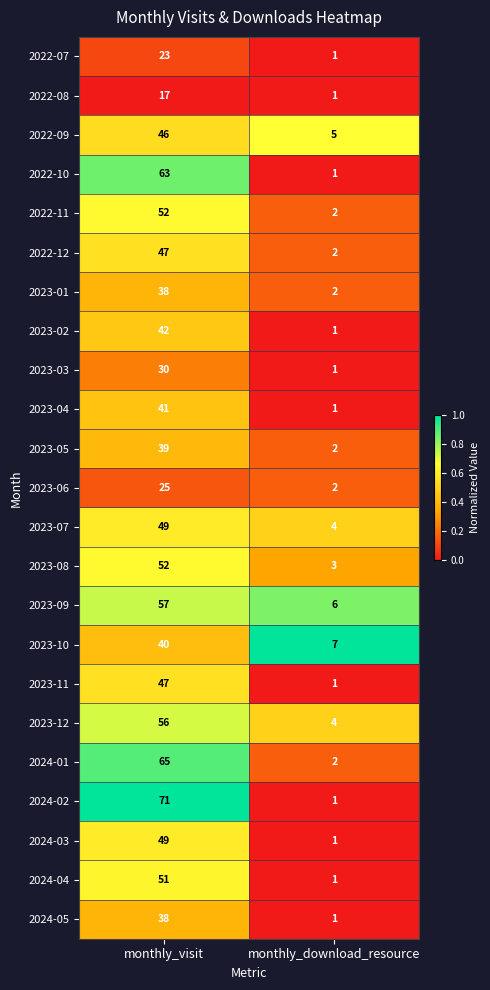

What is the total value across all series at monthly_visit?

1038